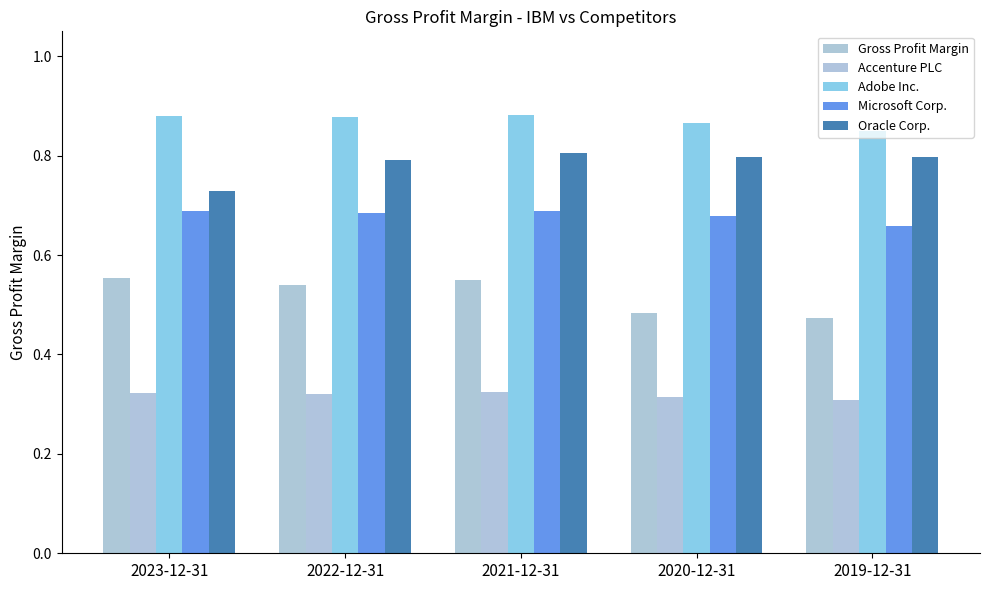

What is the label of the 4th bar from the left?

2020-12-31